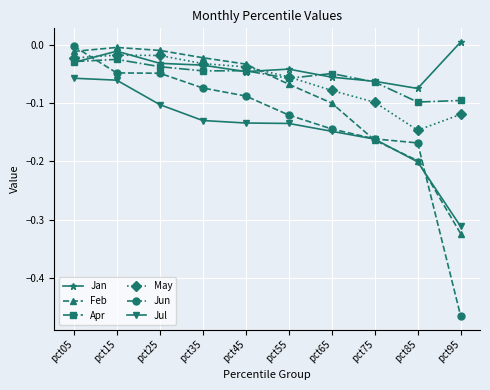

What is the sum of all Jun values?

-1.3